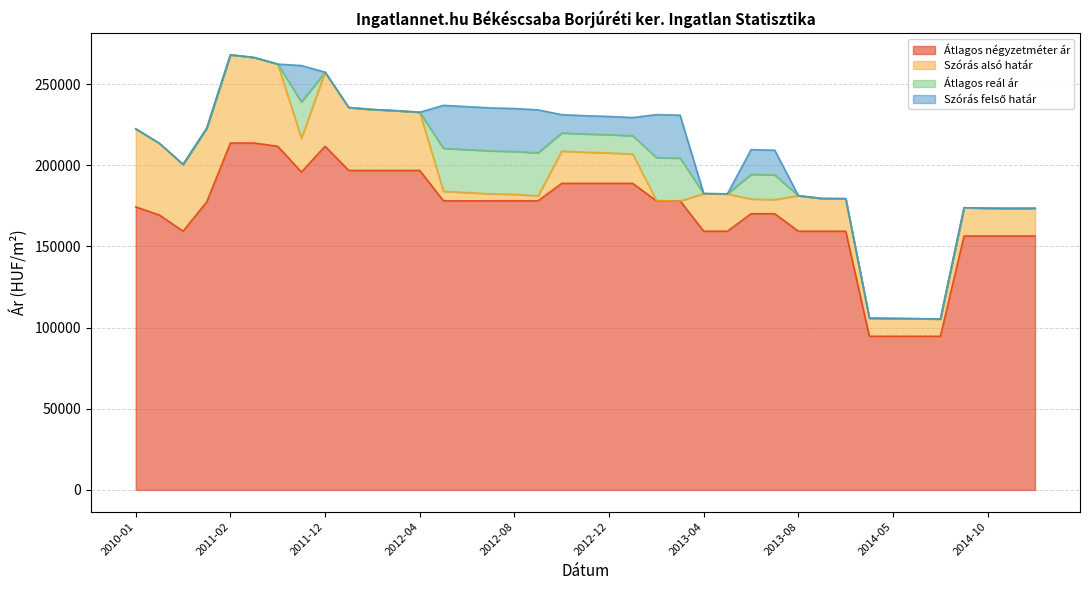

Where is Átlagos négyzetméter ár nearest to the value 154175?

2014-09